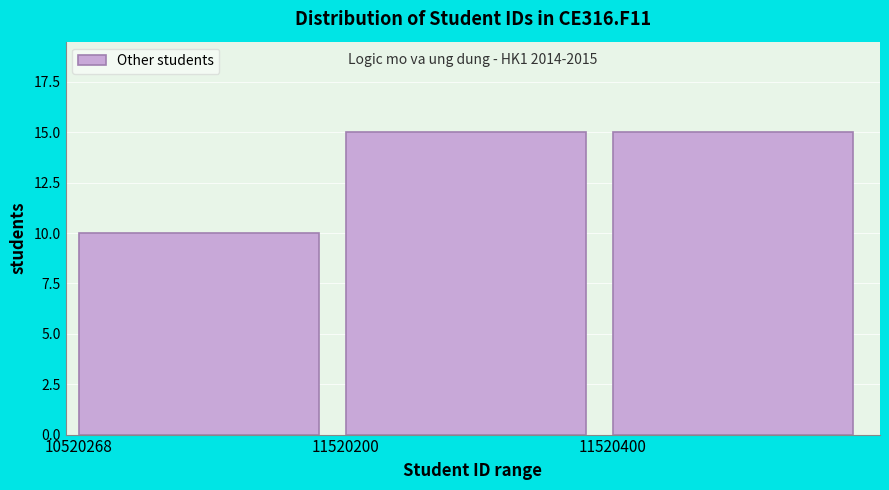

Reading right to left, list all the values displayed in this chart.

11520400=15	11520200=15	10520268=10